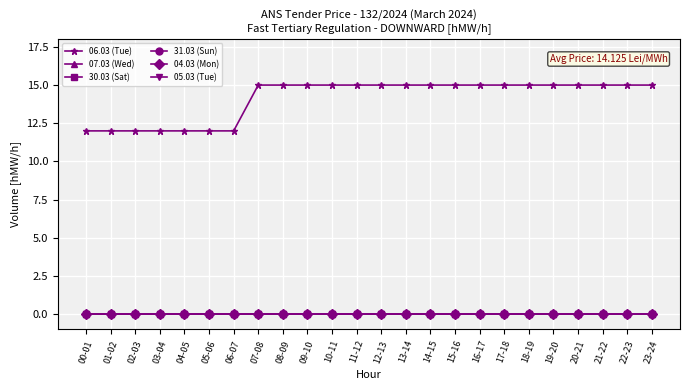

Reading left to right, what are all the values shown in this chart?

06.03 (Tue): 12	12	12	12	12	12	12	15	15	15	15	15	15	15	15	15	15	15	15	15	15	15	15	15
07.03 (Wed): 0	0	0	0	0	0	0	0	0	0	0	0	0	0	0	0	0	0	0	0	0	0	0	0
30.03 (Sat): 0	0	0	0	0	0	0	0	0	0	0	0	0	0	0	0	0	0	0	0	0	0	0	0
31.03 (Sun): 0	0	0	0	0	0	0	0	0	0	0	0	0	0	0	0	0	0	0	0	0	0	0	0
04.03 (Mon): 0	0	0	0	0	0	0	0	0	0	0	0	0	0	0	0	0	0	0	0	0	0	0	0
05.03 (Tue): 0	0	0	0	0	0	0	0	0	0	0	0	0	0	0	0	0	0	0	0	0	0	0	0